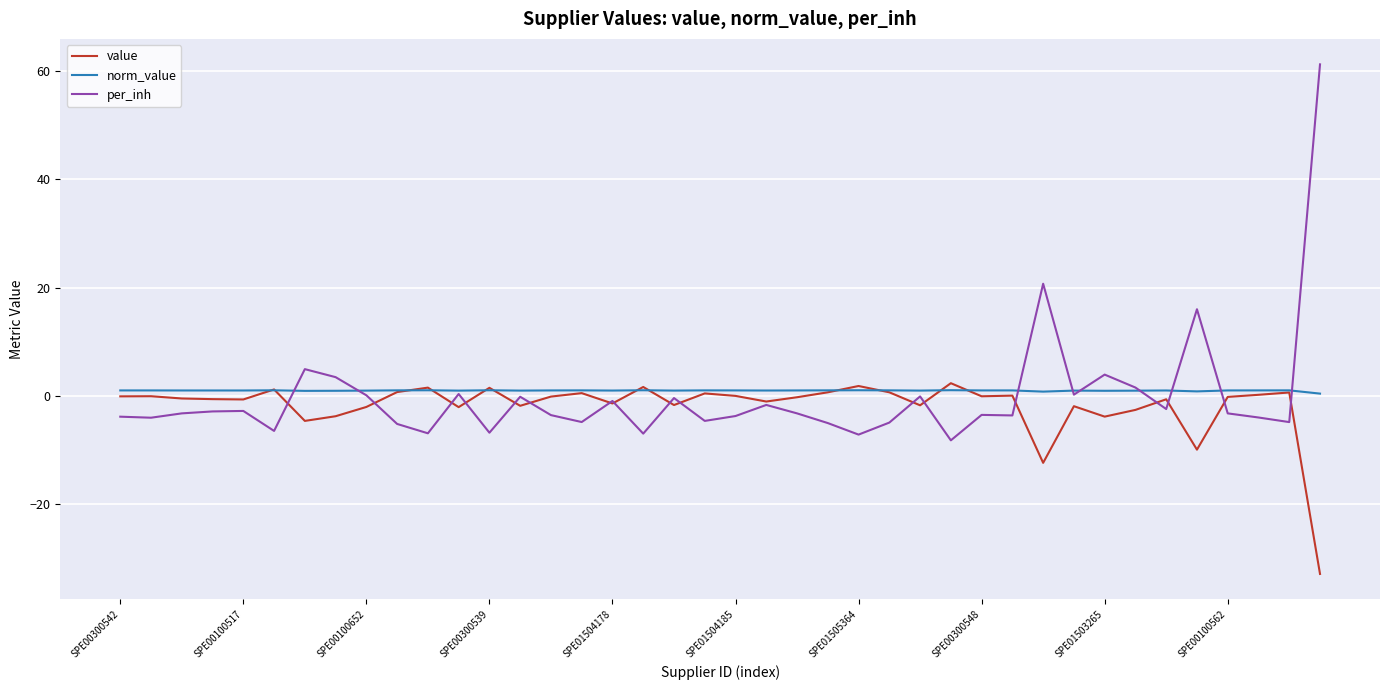

Which series has the widest spread of values?

per_inh